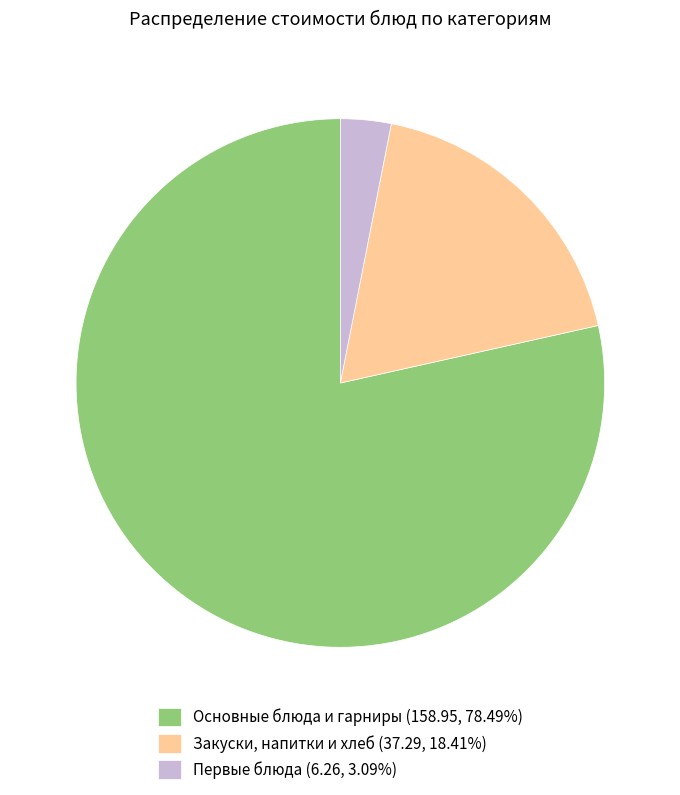

What is the ratio of the value at Закуски, напитки и хлеб (37.29, 18.41%) to the value at Первые блюда (6.26, 3.09%)?

6.0